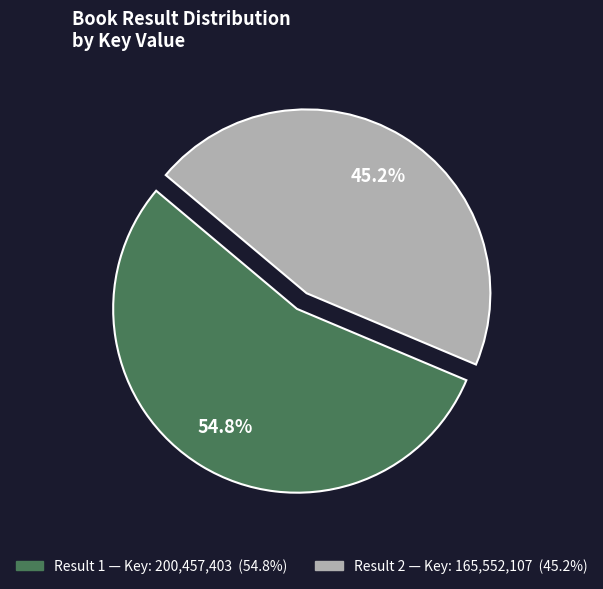

Is there a majority slice in this chart?

Yes